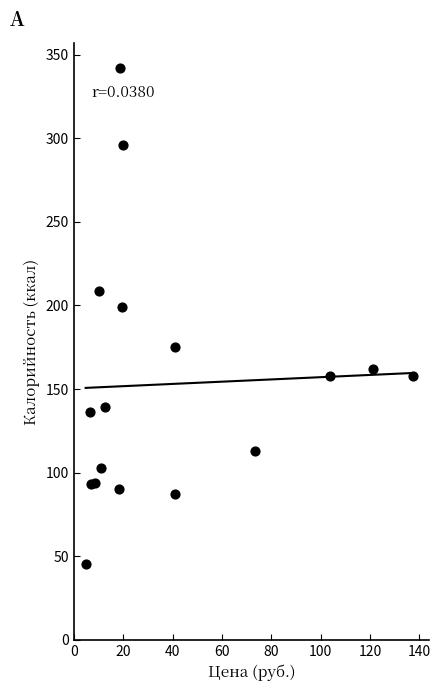

What is the range of Y values (max minus min)?

296.4